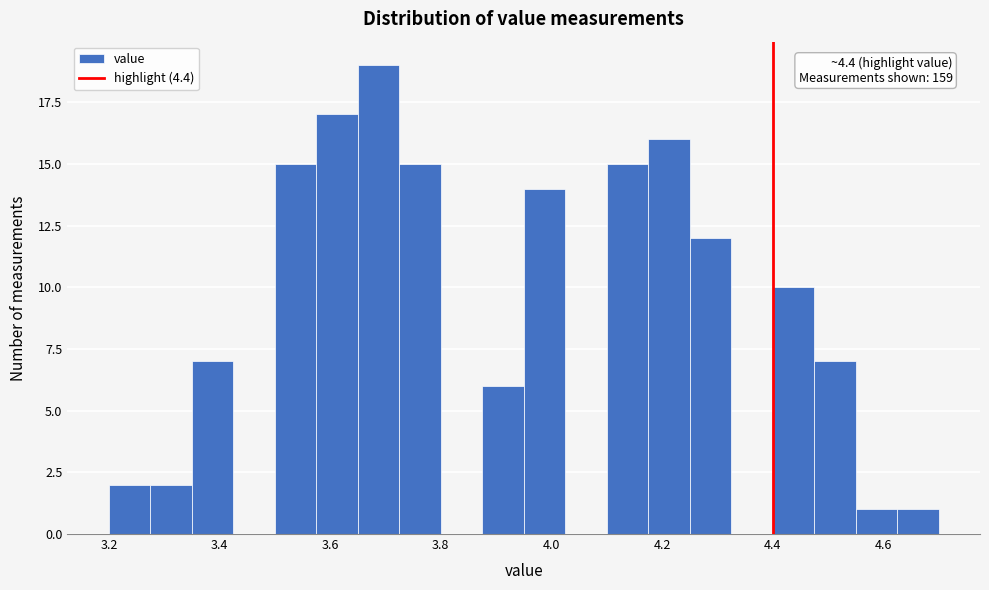

Read against the x-axis, roughly where is the centre of the tallest bar?

3.68